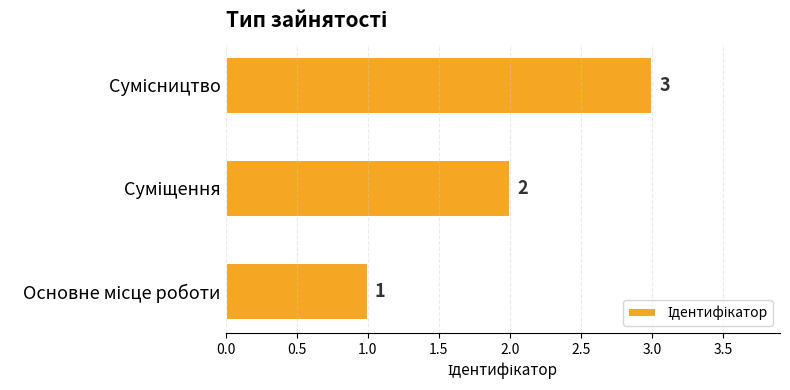

What is the maximum value shown in the chart?

3